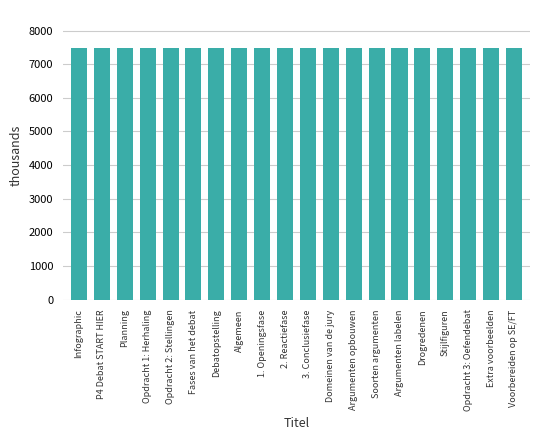

Count the values in the range 7486 to 7487.

14